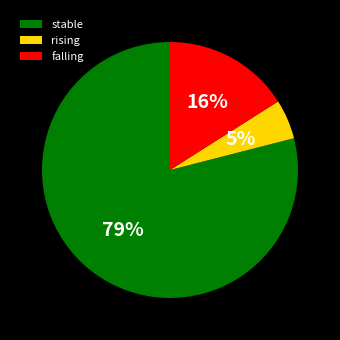

To the nearest percent, what is the difference between the stable and falling slice percentages?

63%